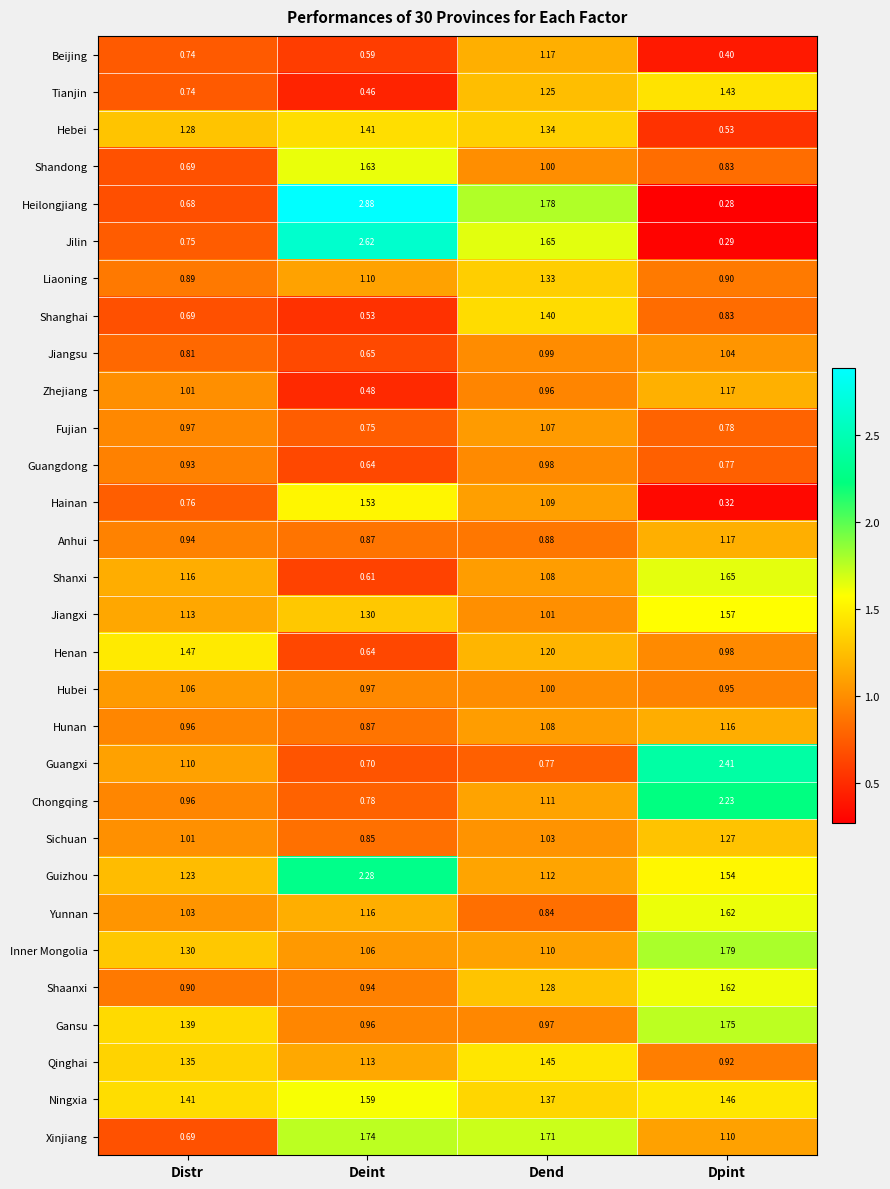

Between Deint and Dend, which series saw the biggest shift?

Guizhou